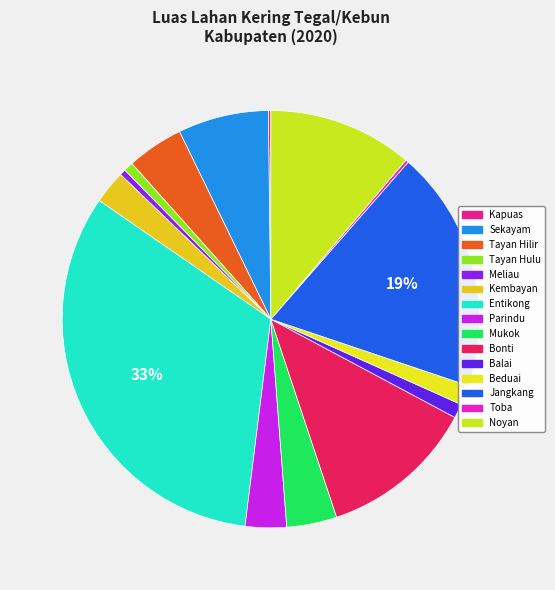

To the nearest percent, what portion does Tayan Hilir represent?

4%